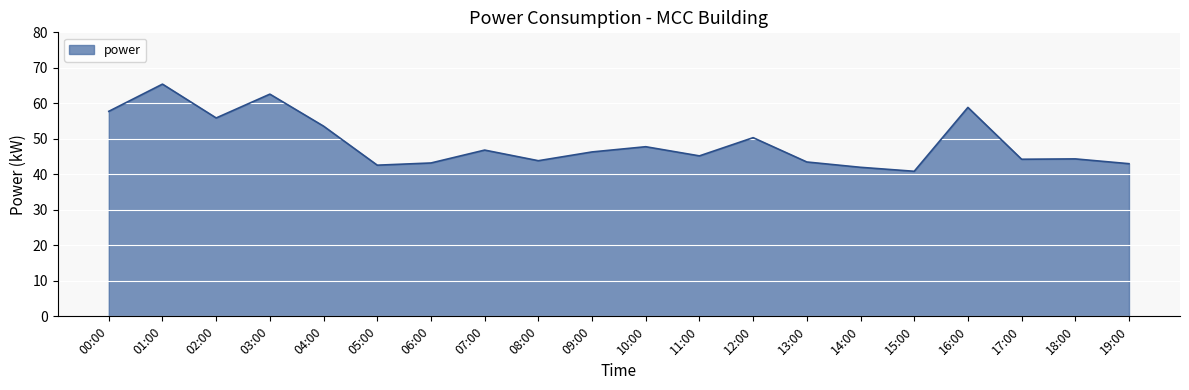

What is the ratio of the value at 18:00 to the value at 02:00?

0.8